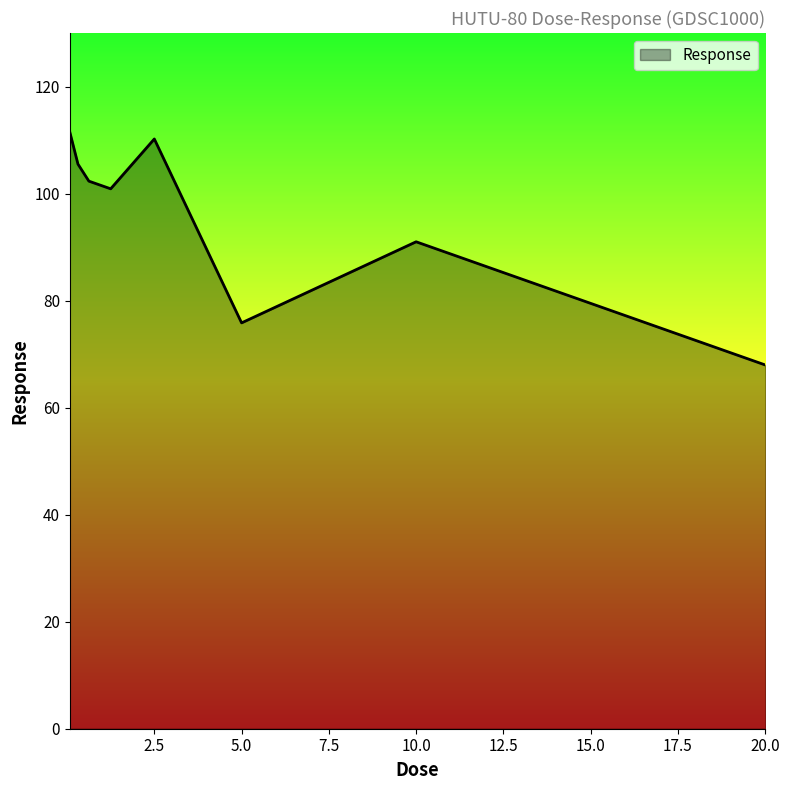

What is the smallest value displayed?

68.0